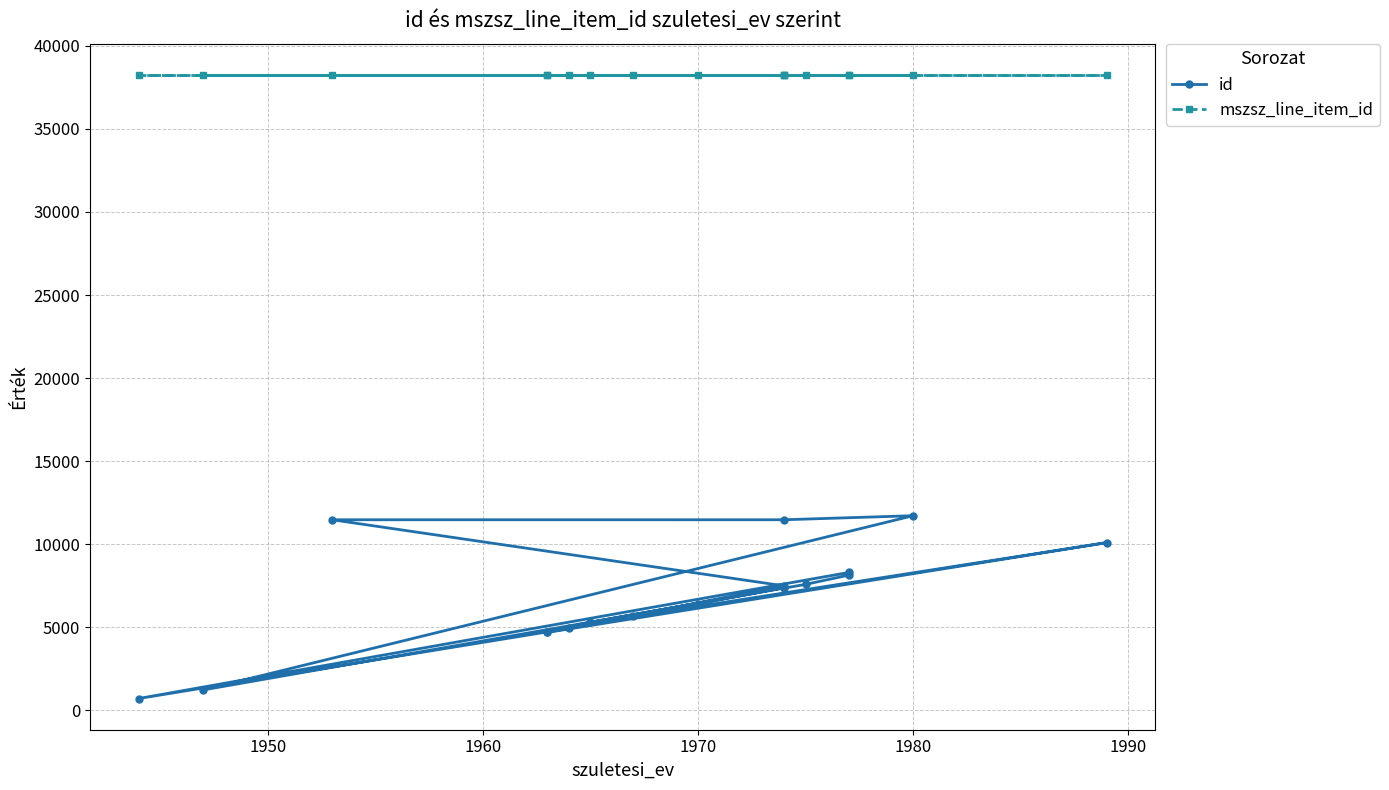

True or false: mszsz_line_item_id has a value of 9425 at 11.

False